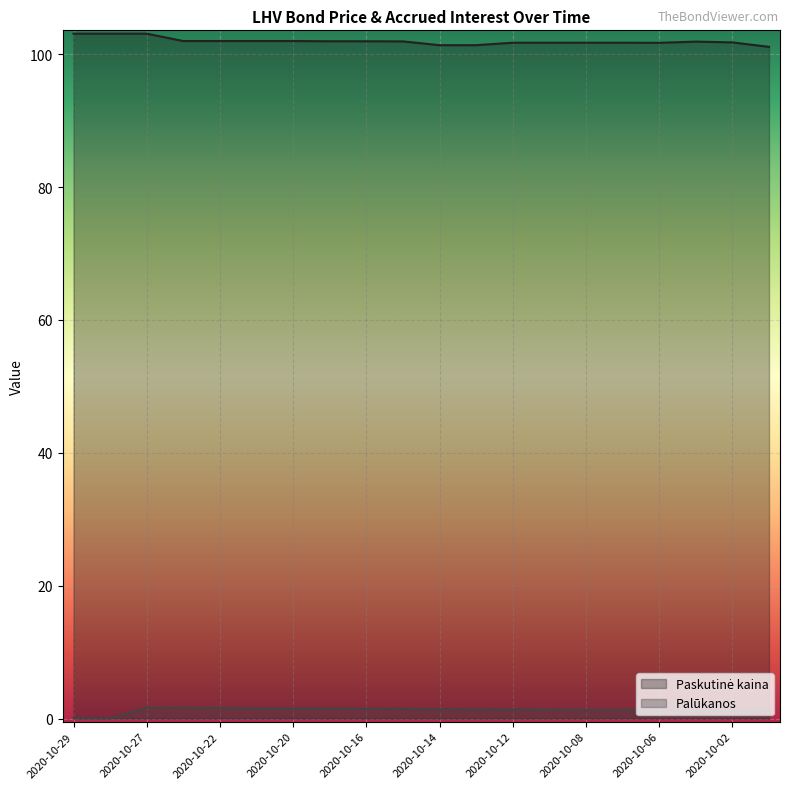

At which category is the sum across all series the highest?

2020-10-27